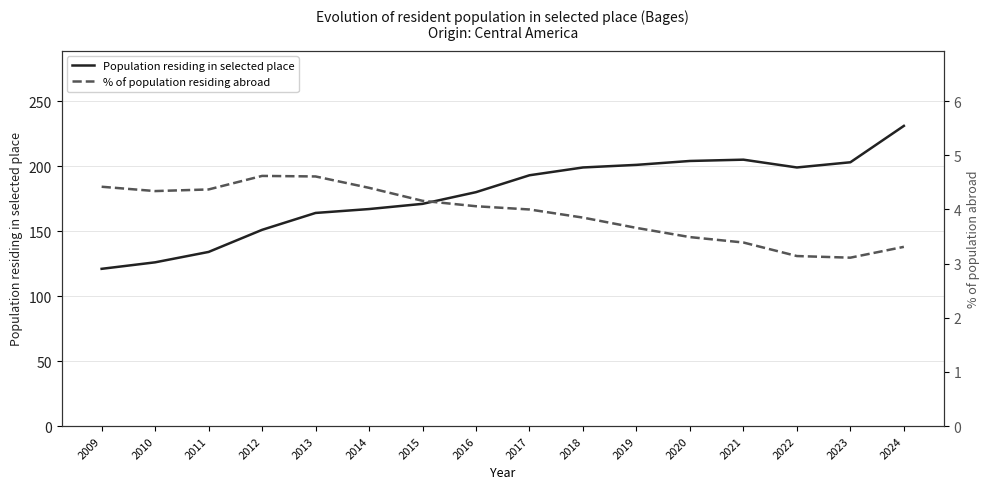

Which series has the largest range (max minus min)?

Population residing in selected place